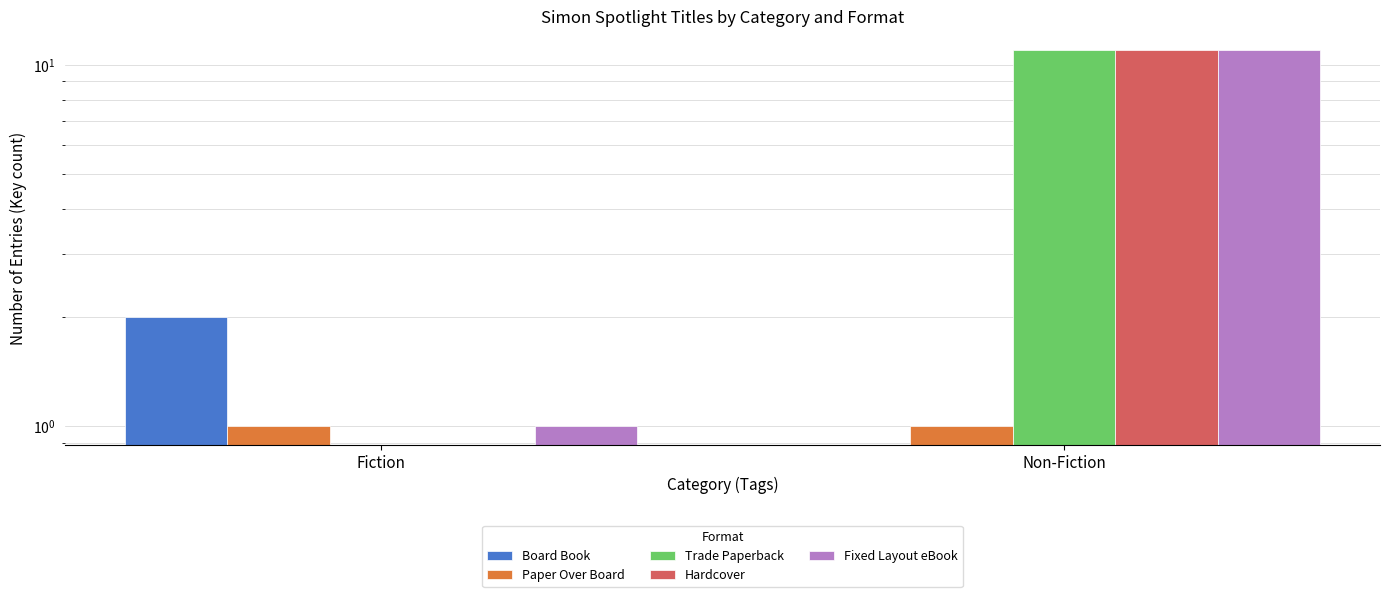

Which series has the widest spread of values?

Trade Paperback